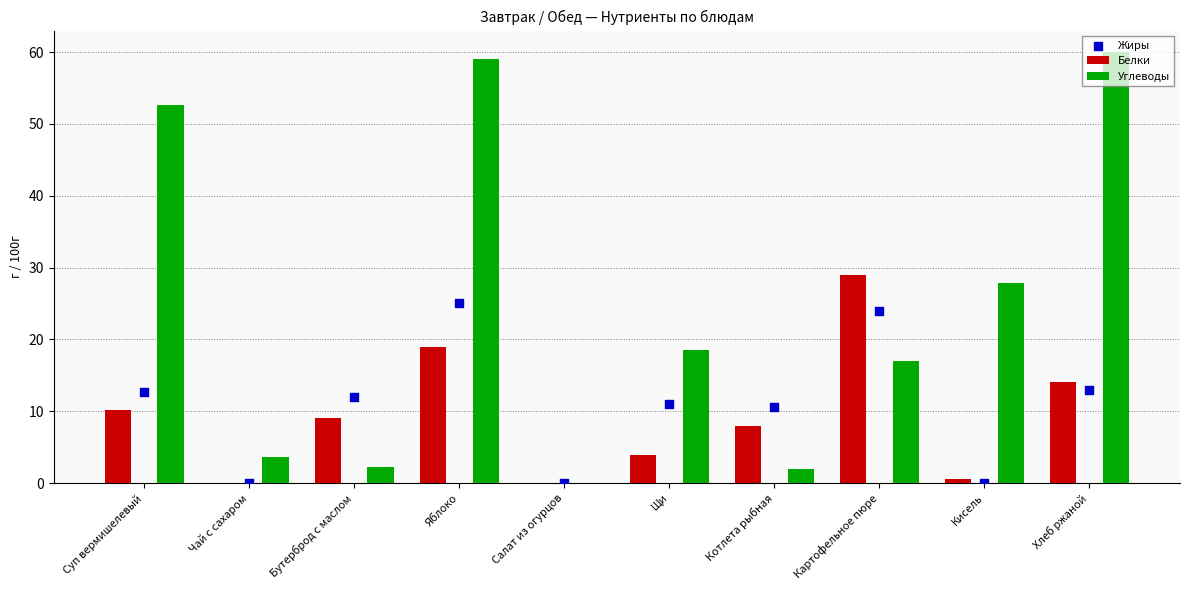

Which series contains the highest Y value?

Углеводы